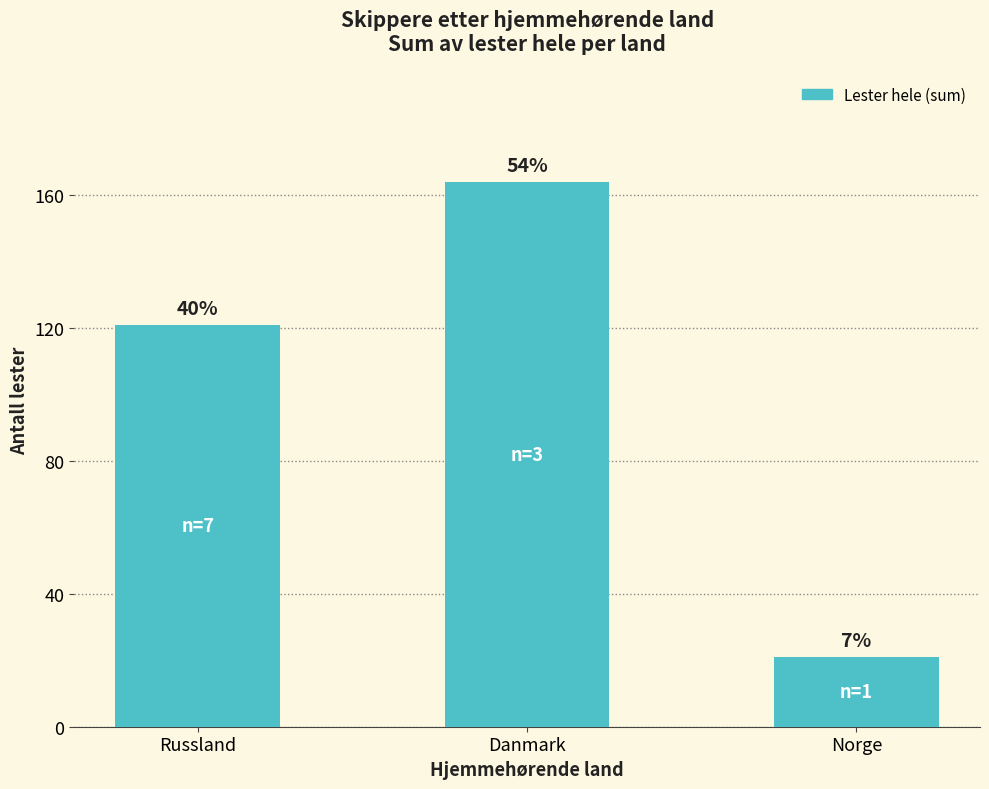

What position from the right is Danmark?

2